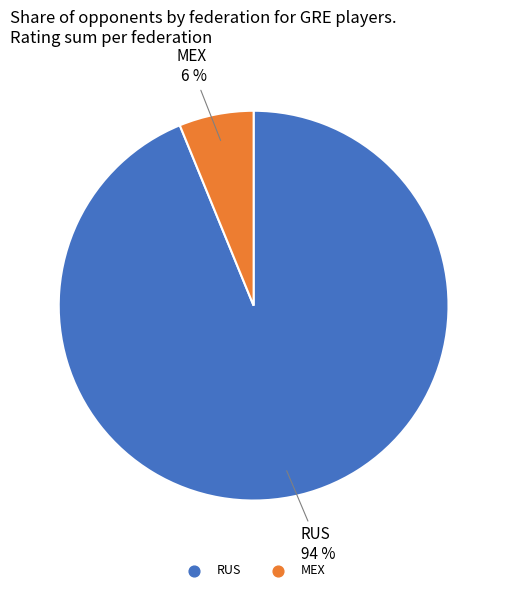

Does any single category account for the majority?

Yes